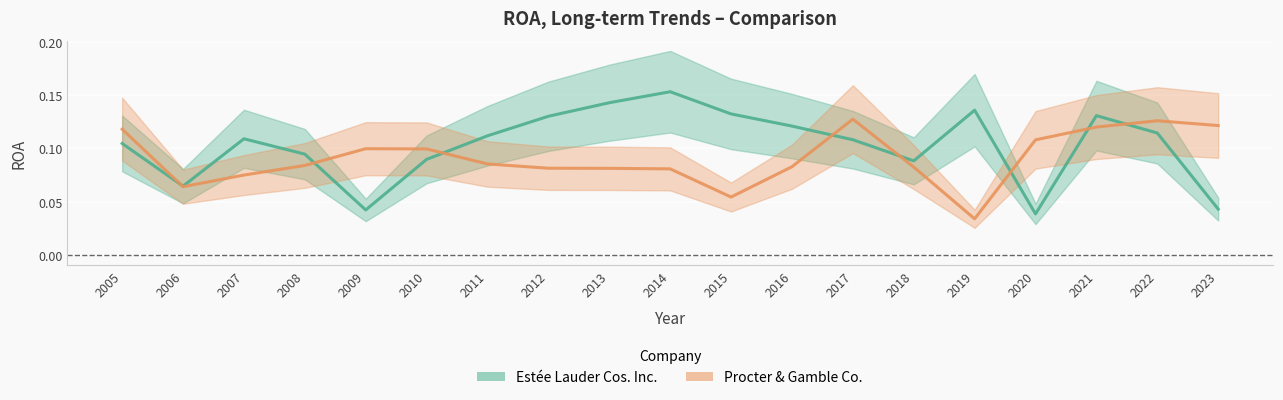

Is the value of Procter & Gamble Co. at 2007 greater than the value of Estée Lauder Cos. Inc. at 2009?

Yes